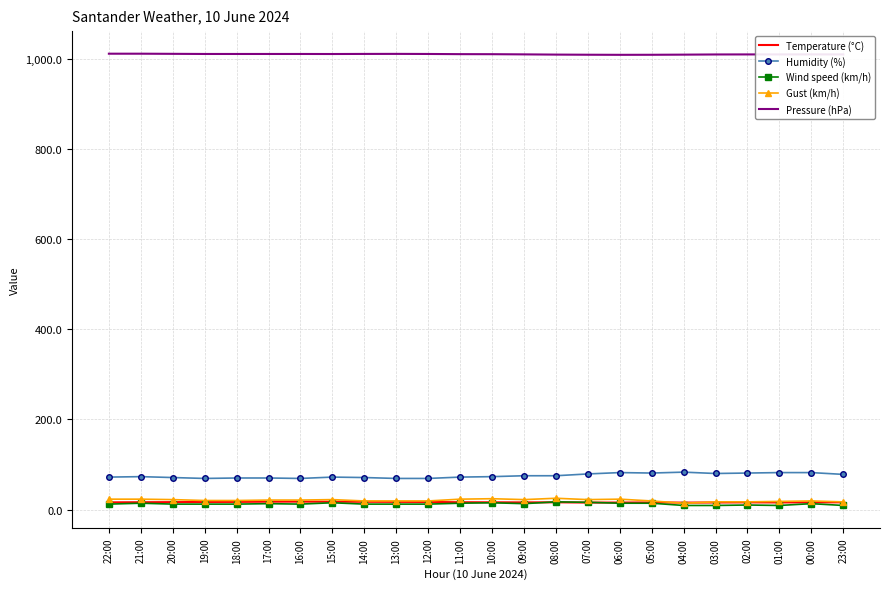

What is the maximum value shown in the chart?

1012.3